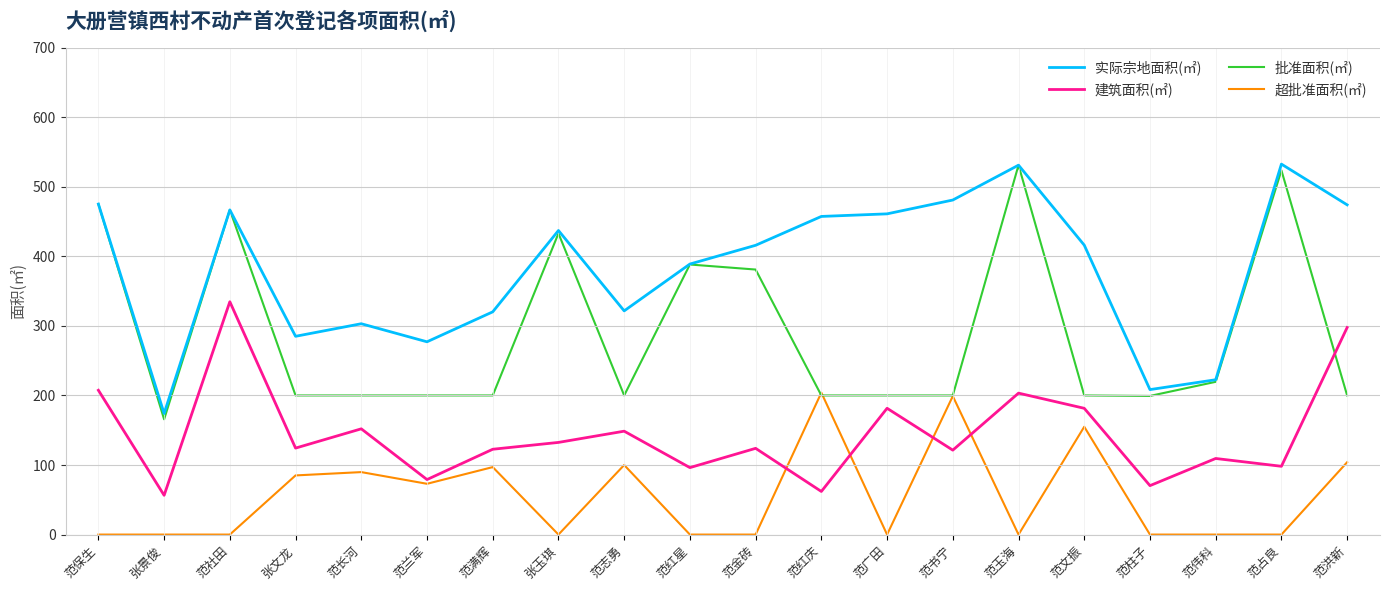

What position from the left is 范长河?

5